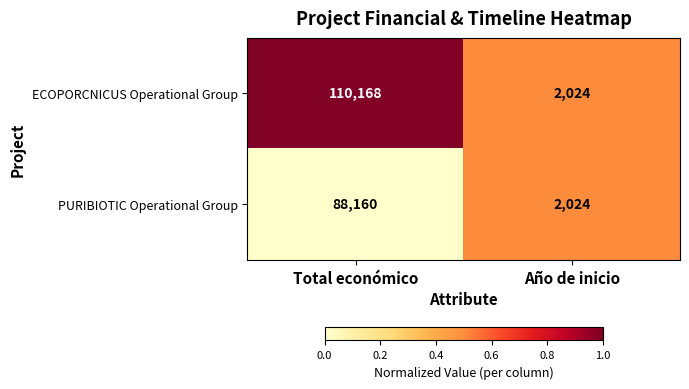

Reading left to right, extract all data points from this chart.

ECOPORCNICUS Operational Group: 110168	2024
PURIBIOTIC Operational Group: 88160	2024